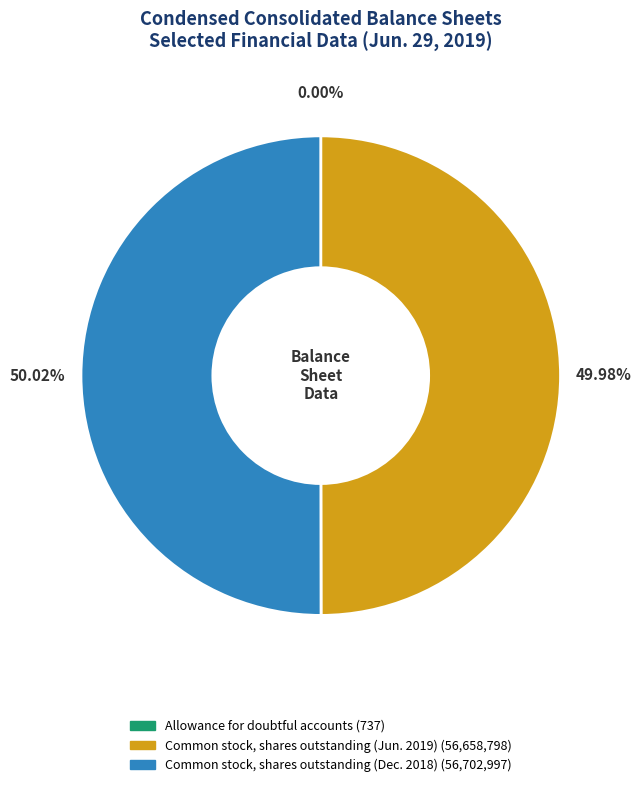

Count the number of slices in the pie.

3